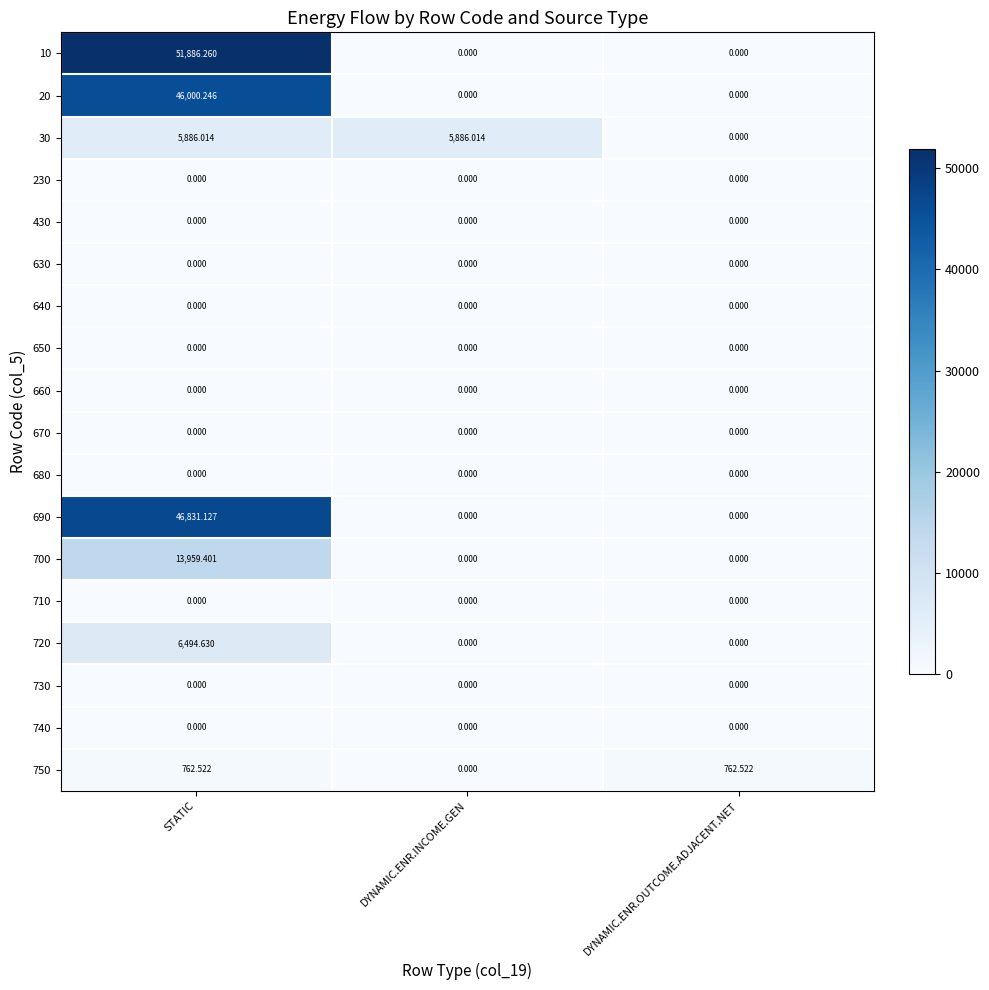

Which category has the highest value in the 10 series?

STATIC